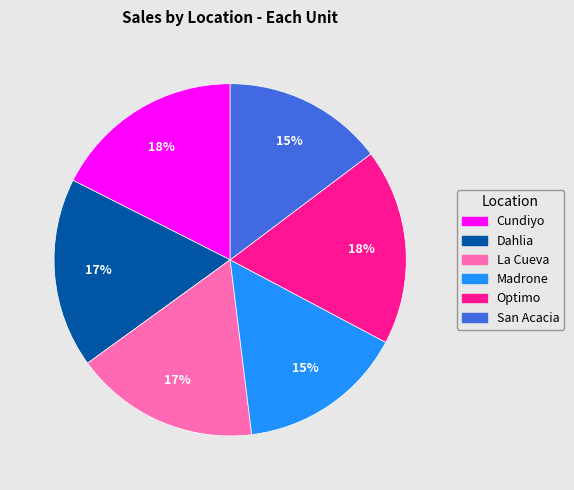

Does La Cueva represent more than half of the total?

No